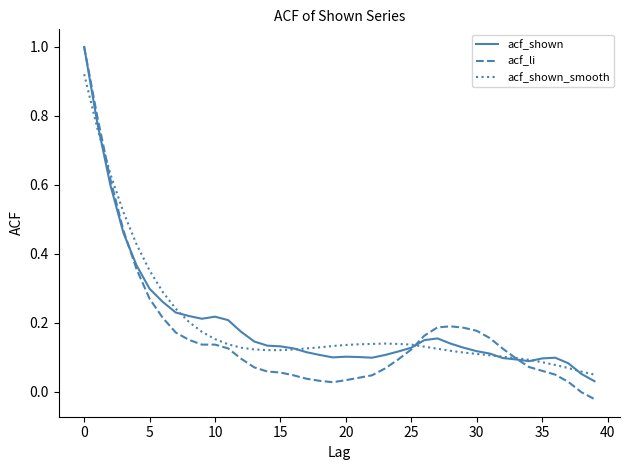

Which series has the largest range (max minus min)?

acf_li